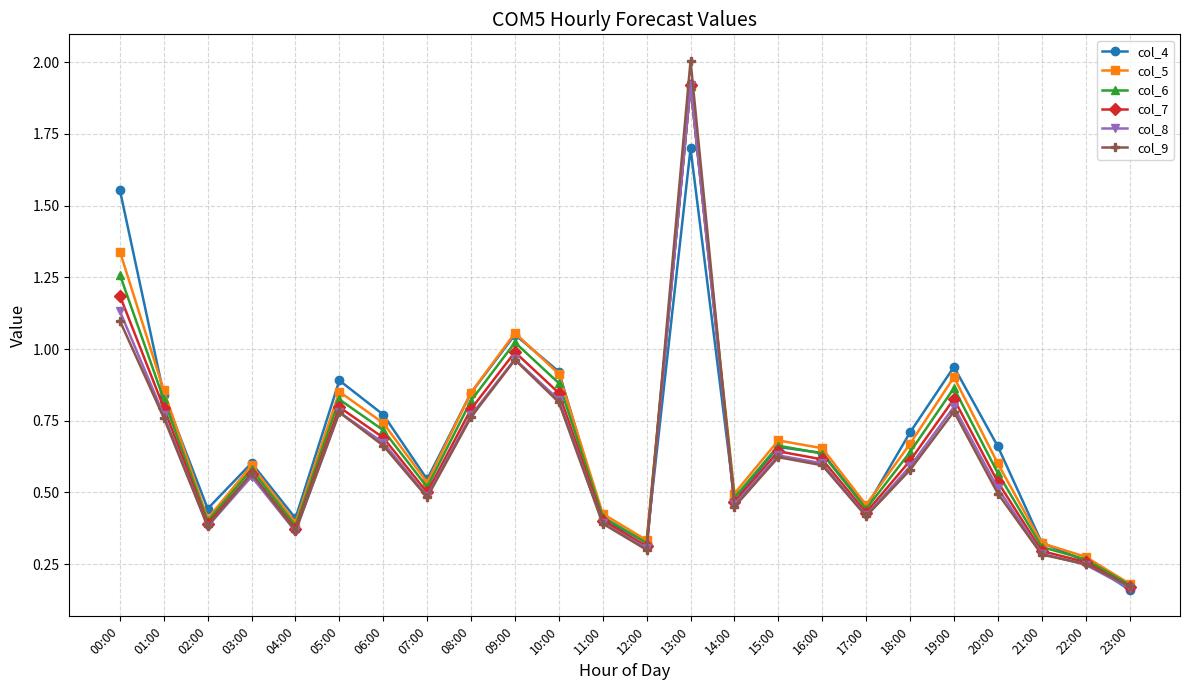

Is it true that col_8 equals 0.6 at 18:00?

True